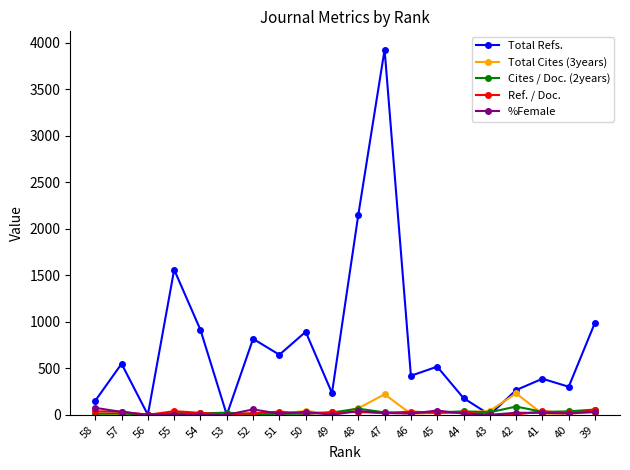

Does the chart have visible grid lines?

No